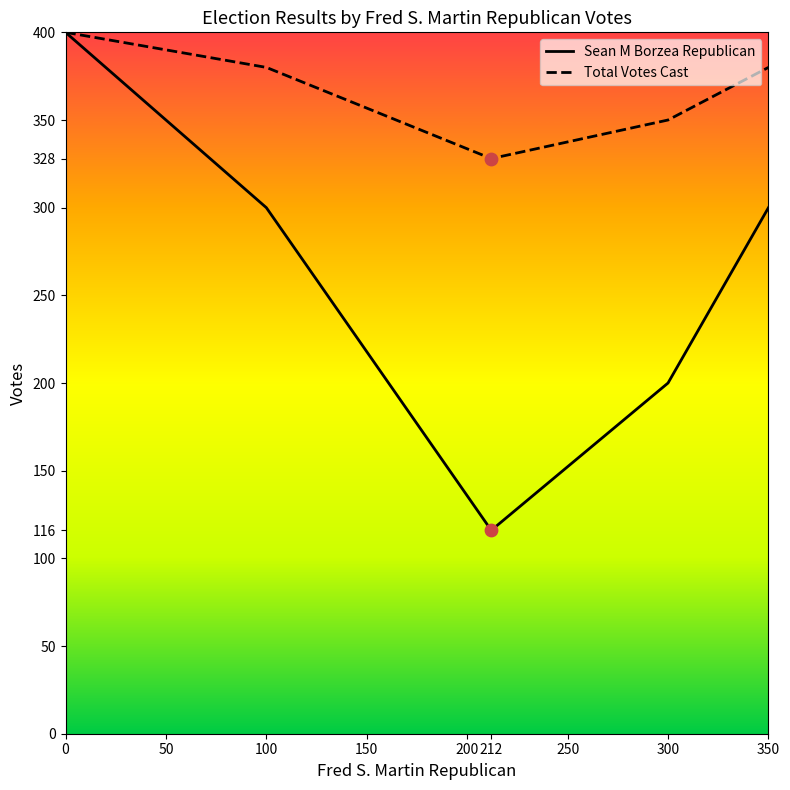

Which series has the largest total across all categories?

Total Votes Cast